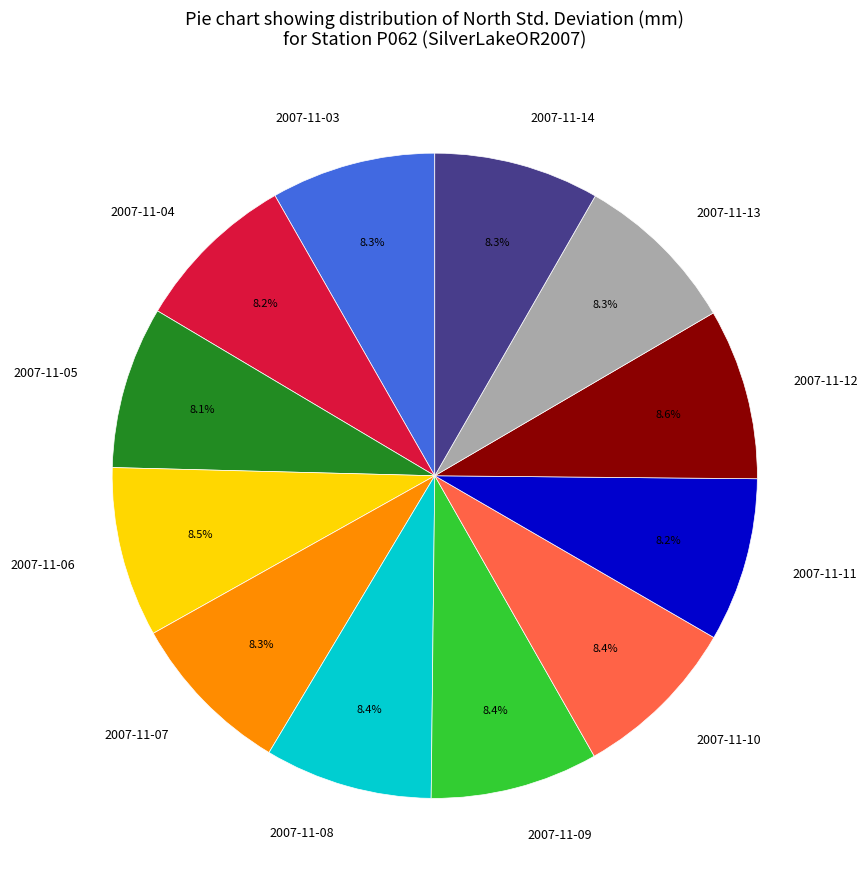

Is there a majority slice in this chart?

No